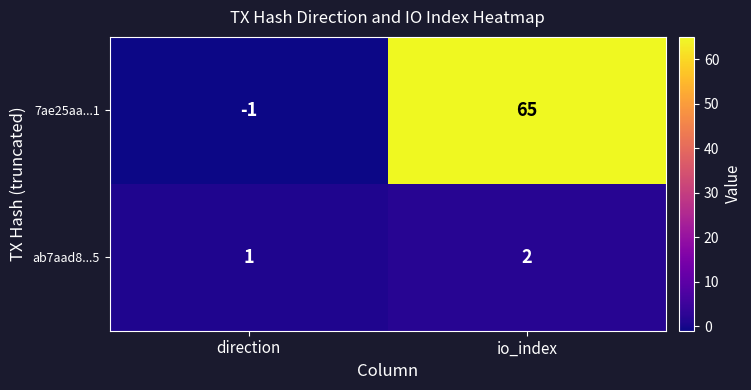

Where is 7ae25aa...1 nearest to the value 32?

direction